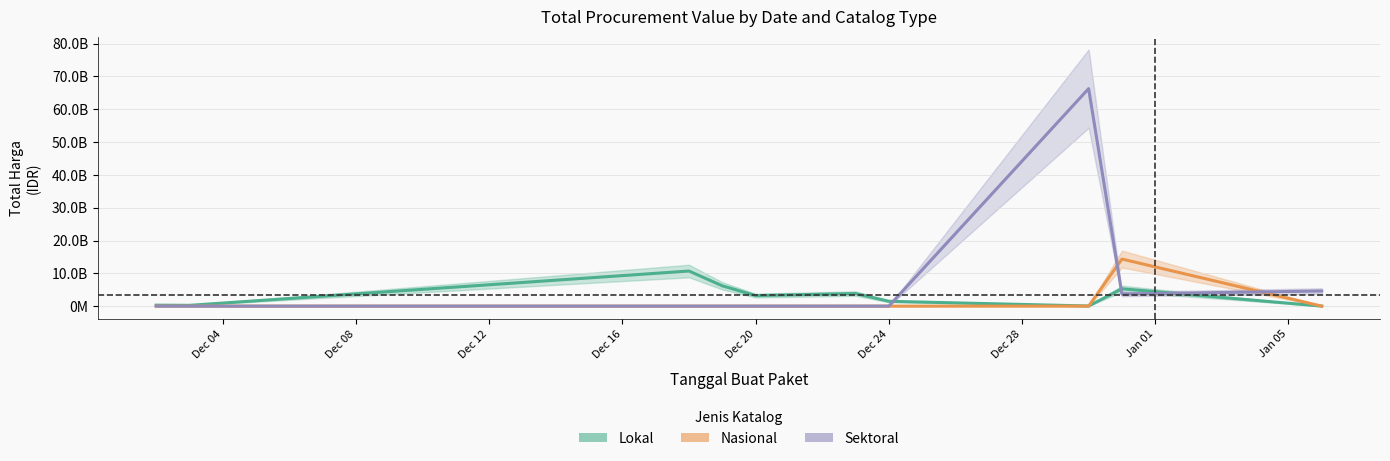

Which series has the largest total across all categories?

Sektoral